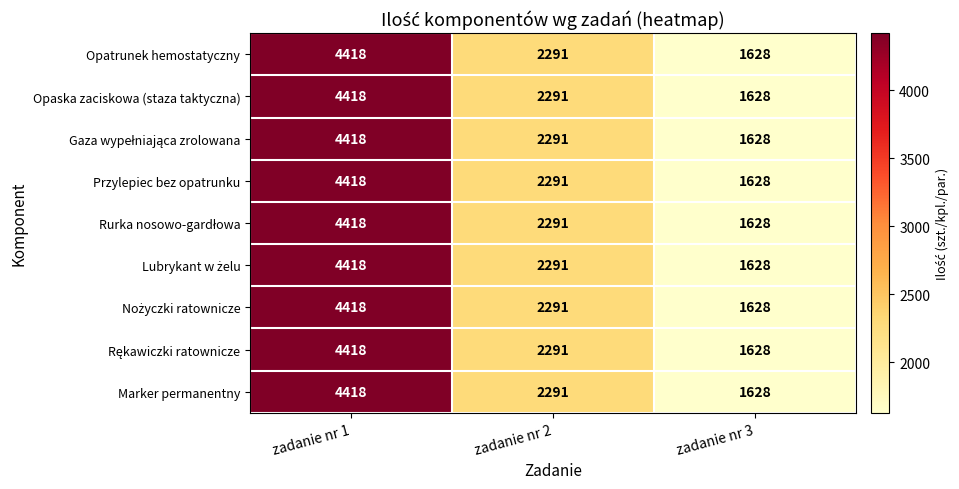

What is the average value of the Marker permanentny series?

2779